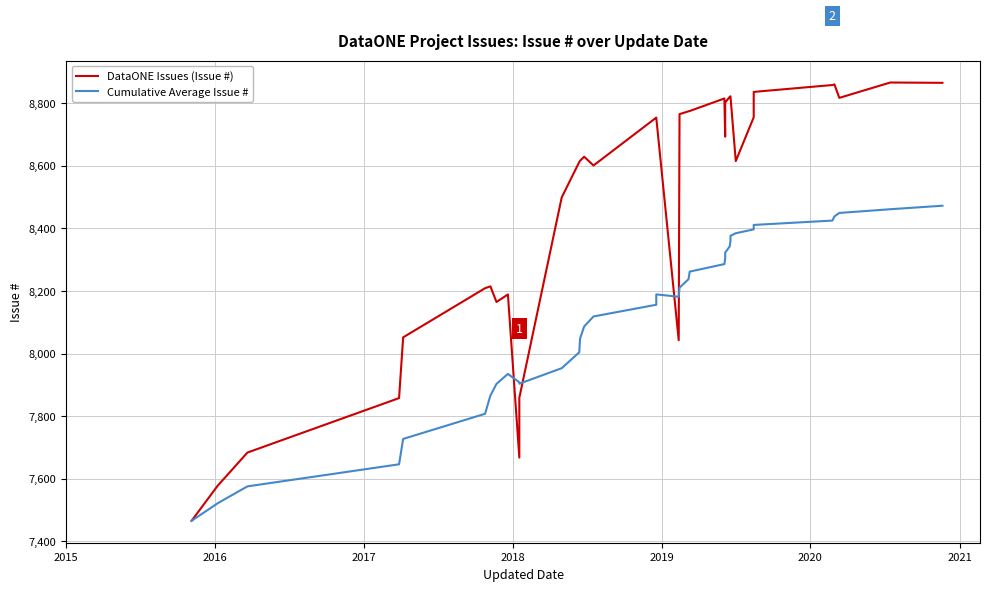

Is the value of DataONE Issues (Issue #) at 21 greater than the value of Cumulative Average Issue # at 22?

Yes